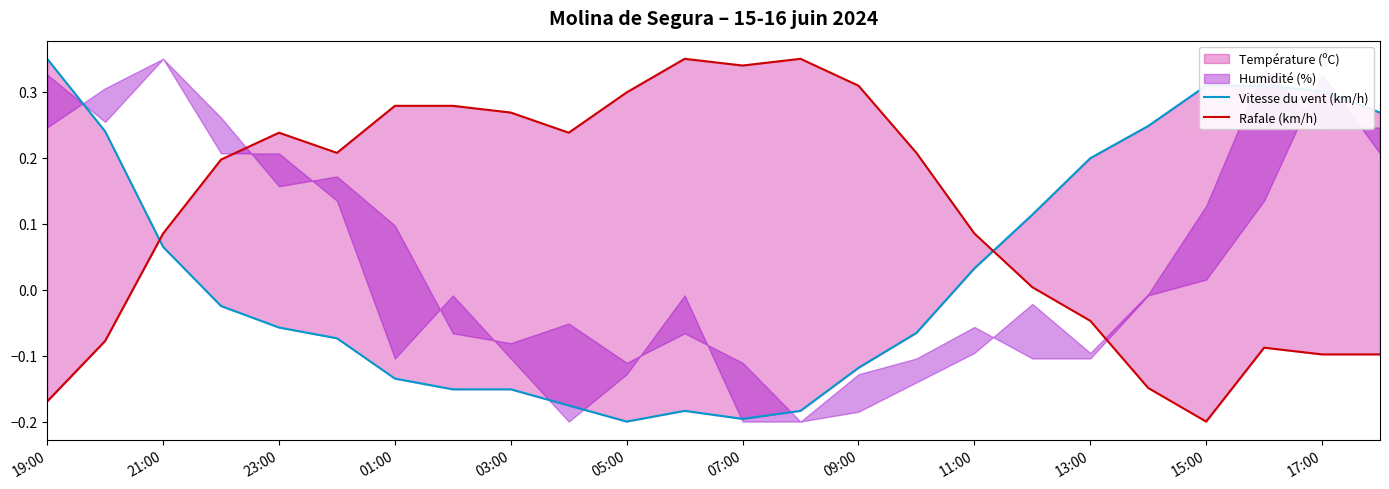

Which series ends up on top after the final intersection of Vitesse du vent (km/h) and Rafale (km/h)?

Vitesse du vent (km/h)